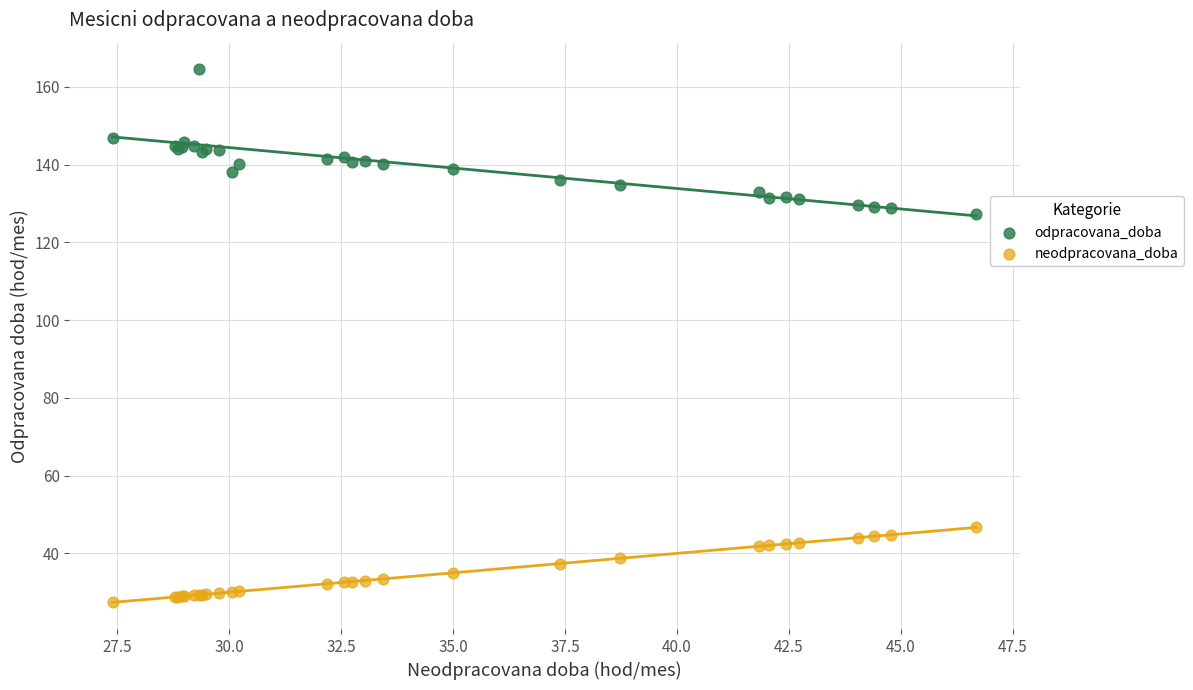

What is the X range (max minus min) for the scatter plot?

19.3